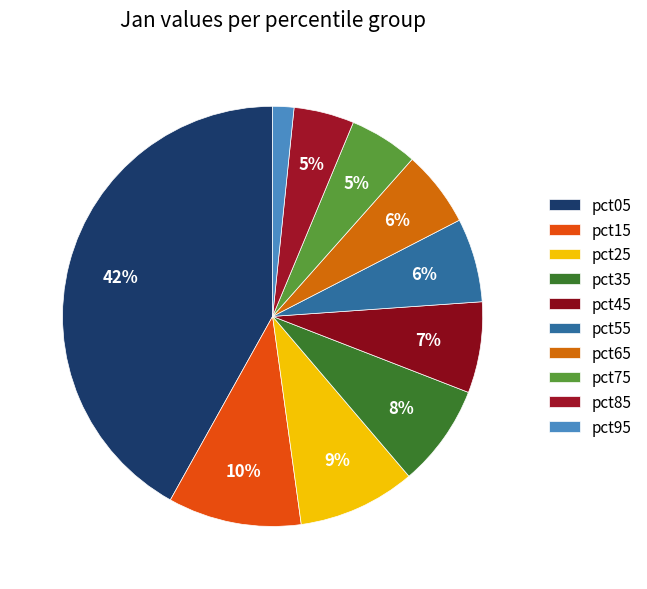

Rank the categories by value from lowest to highest.

pct95, pct85, pct75, pct65, pct55, pct45, pct35, pct25, pct15, pct05